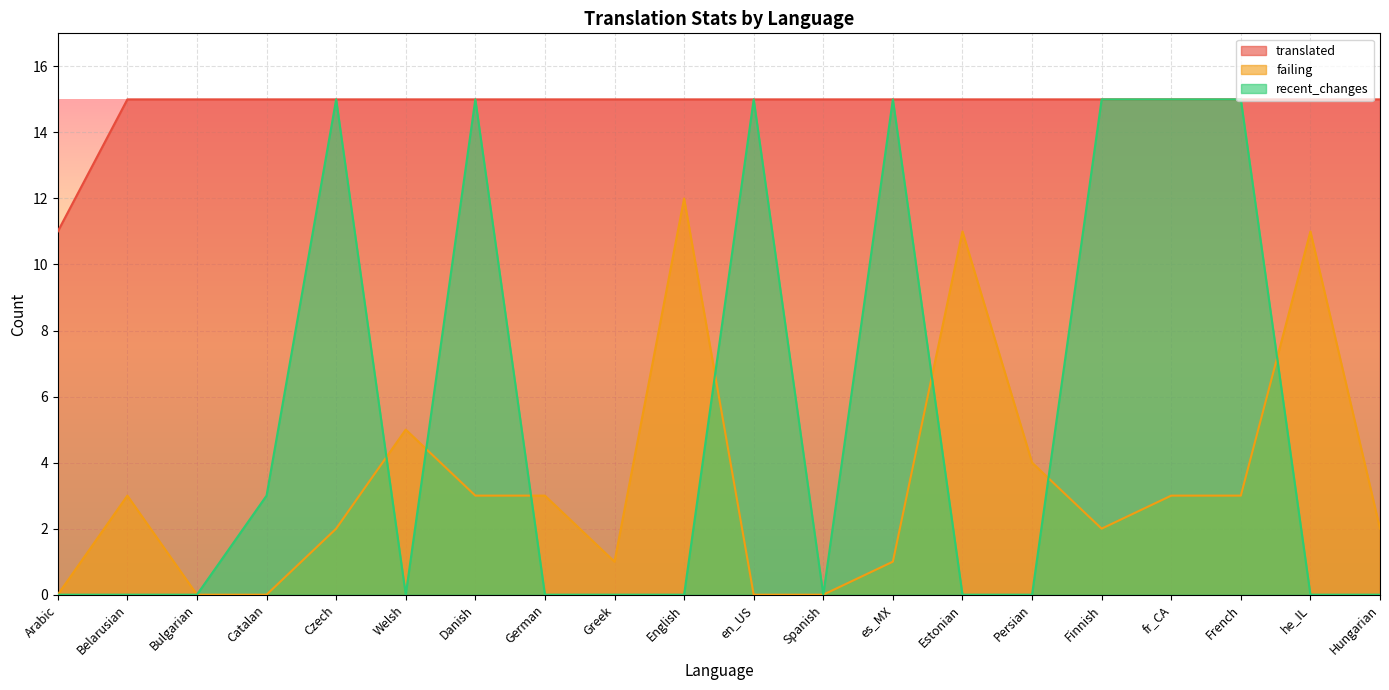

What is the difference between the maximum and second lowest values in the failing series?

12